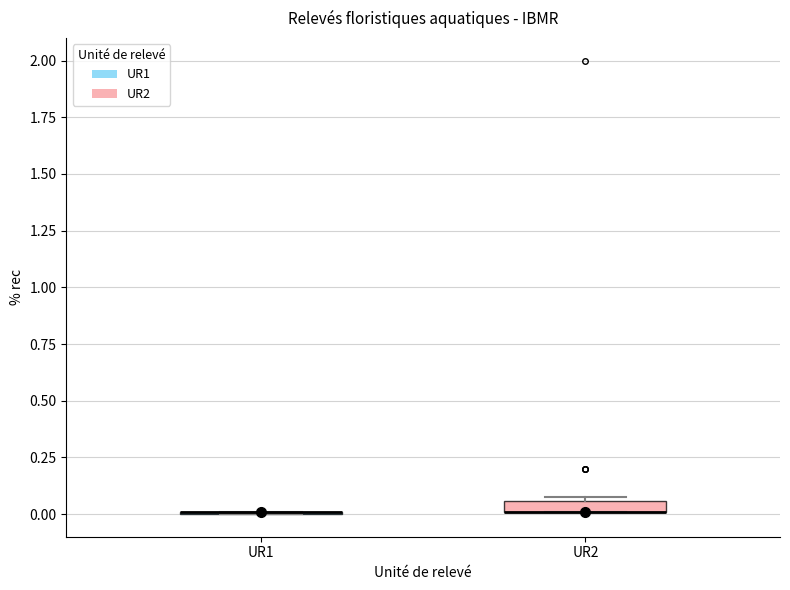

Where is the upper edge of the box for UR2 on the y-axis? The values are not printed on the chart, so give them approximately, as read against the axis.

0.05